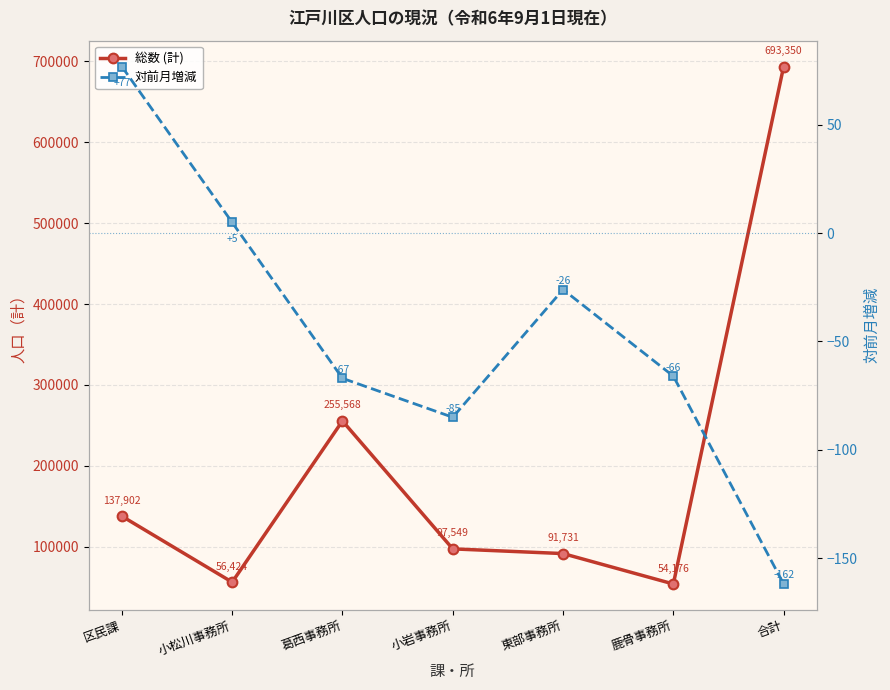

What is the difference between the second highest and second lowest values in the 対前月増減 series?

90